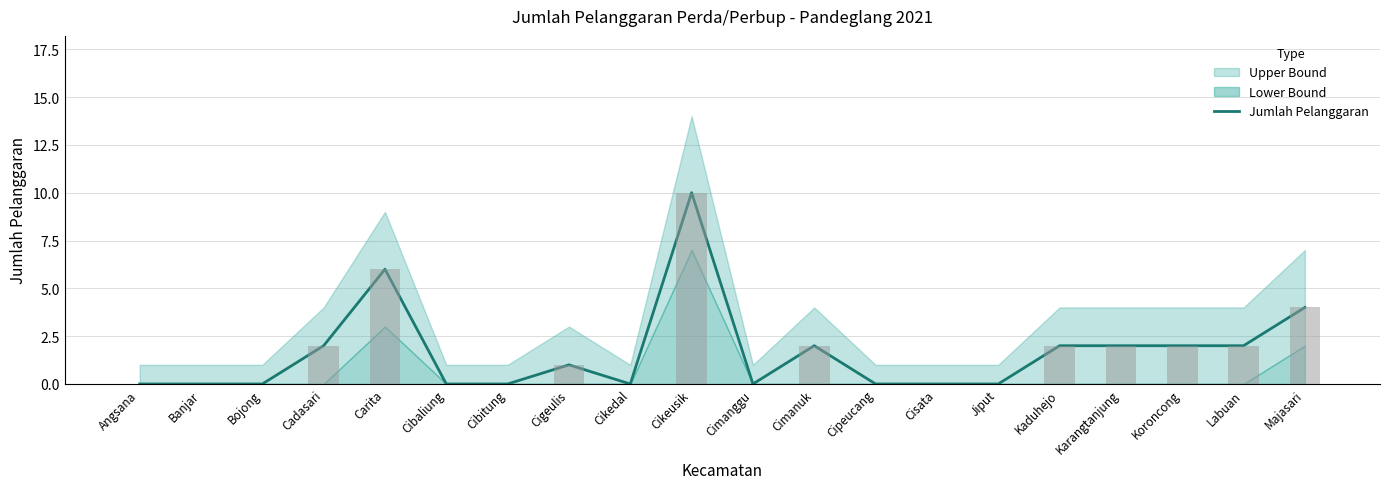

Which category has the lowest value across all series?

Angsana